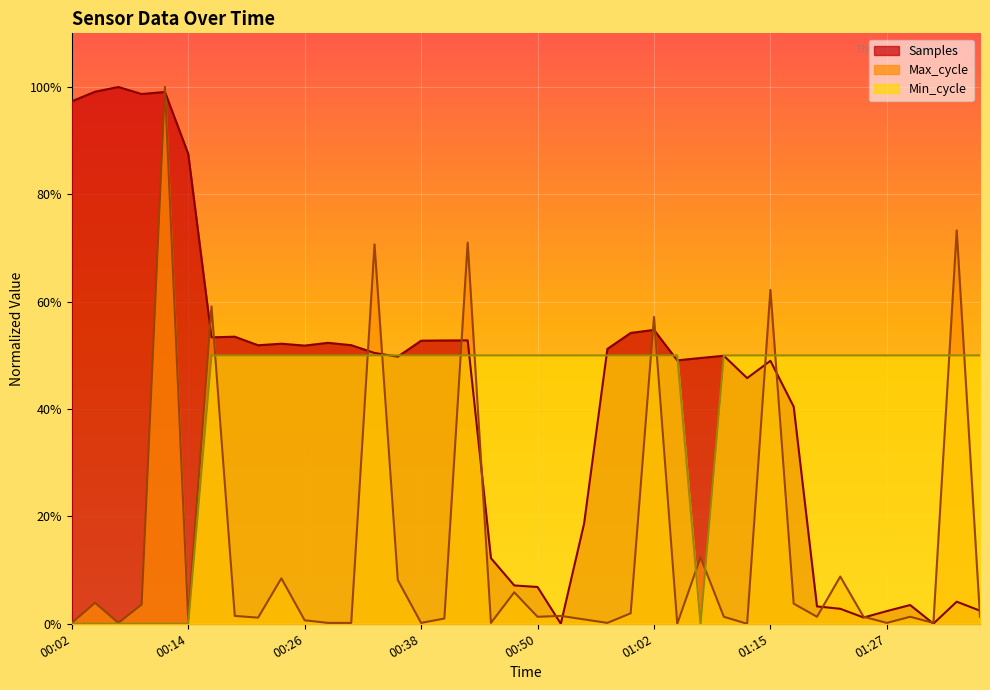

What are all the series names shown in the legend?

Samples, Max_cycle, Min_cycle